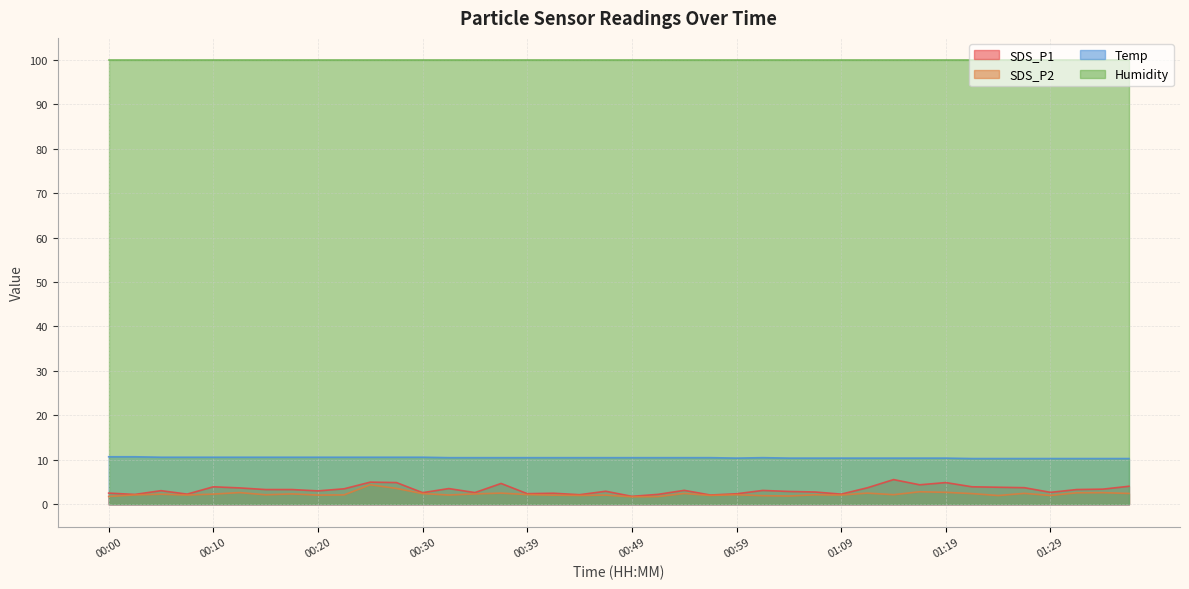

Rank the series by their maximum value, from highest to lowest.

Humidity, Temp, SDS_P1, SDS_P2